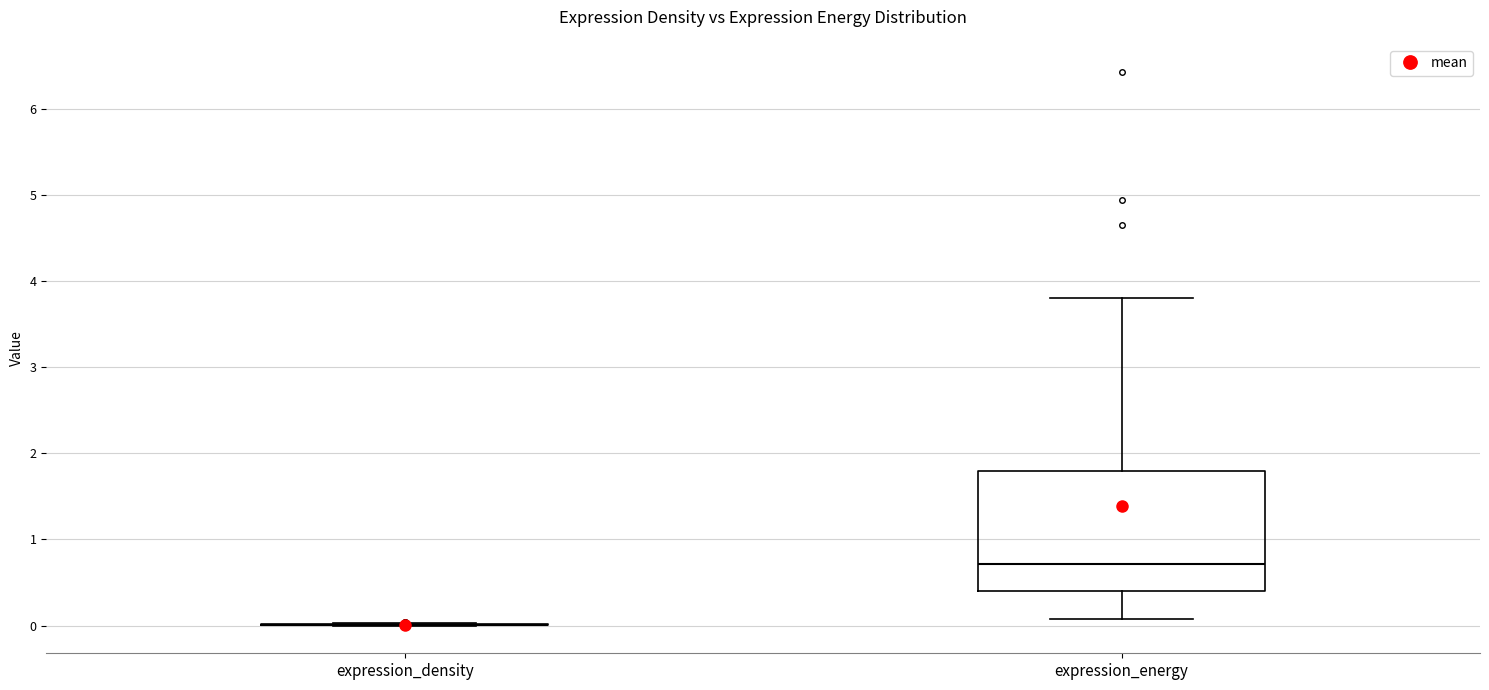

Reading left to right, transcribe this box plot: for each box, give where its median line is, the range the box spans, and where its two whiskers end, as read against the y-axis. The values are not printed on the chart, so give them approximately, as read against the axis.

expression_density: box collapsed to a line at 0.0, whiskers 0.0 to 0.0
expression_energy: median 0.7, box 0.4 to 1.8, whiskers 0.1 to 3.8